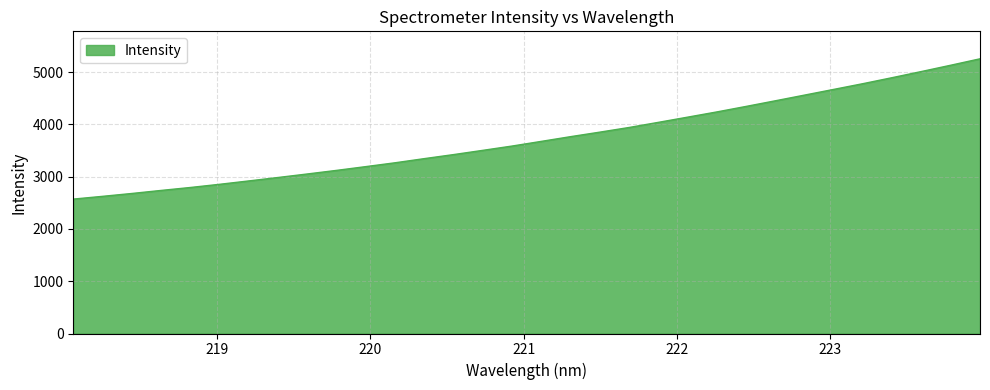

Count the number of data series in this chart.

1